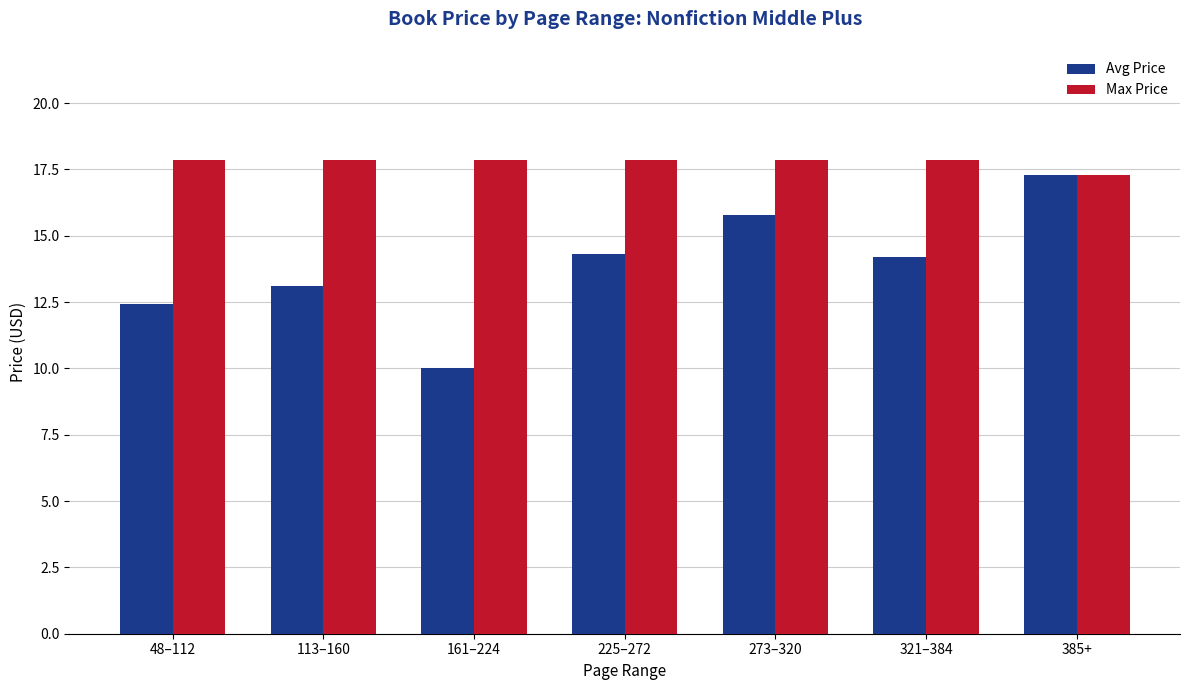

Does the chart contain stacked bars?

No